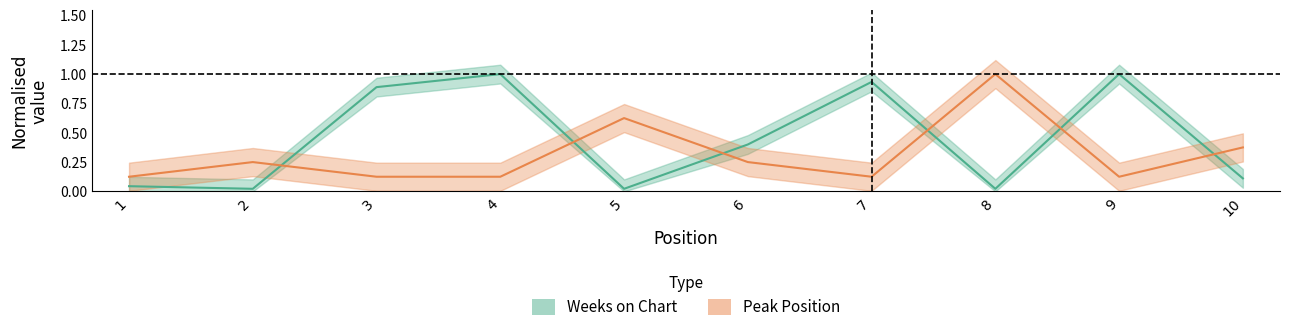

Reading left to right, what are all the values shown in this chart?

Weeks on Chart: 1=0.0	2=0.0	3=0.9	4=1.0	5=0.0	6=0.4	7=0.9	8=0.0	9=1.0	10=0.1
Peak Position: 1=0.1	2=0.2	3=0.1	4=0.1	5=0.6	6=0.2	7=0.1	8=1.0	9=0.1	10=0.4